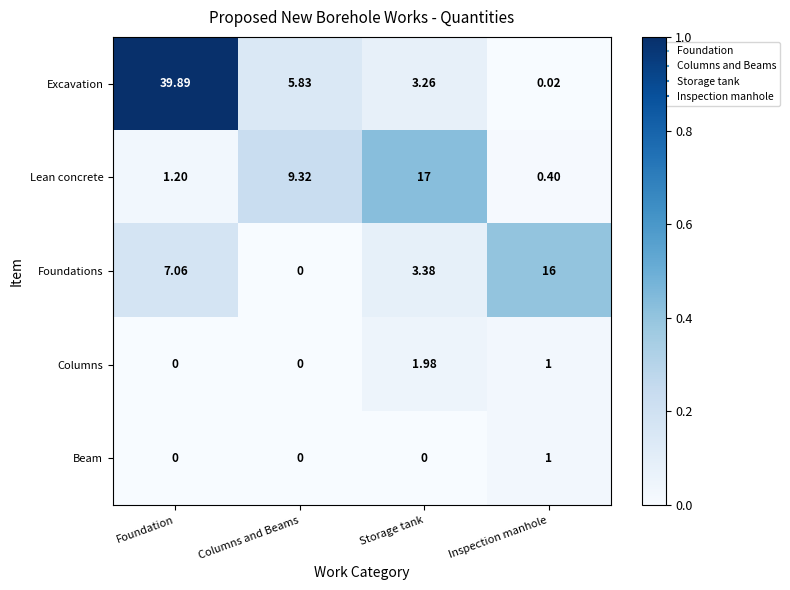

Where is Excavation nearest to the value 19?

Columns and Beams